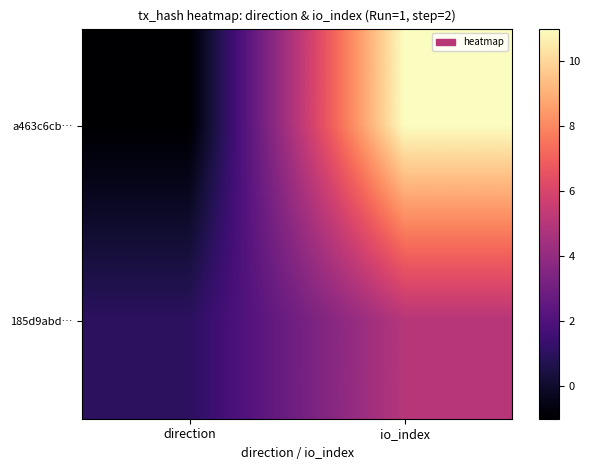

Which series has the widest spread of values?

a463c6cb…